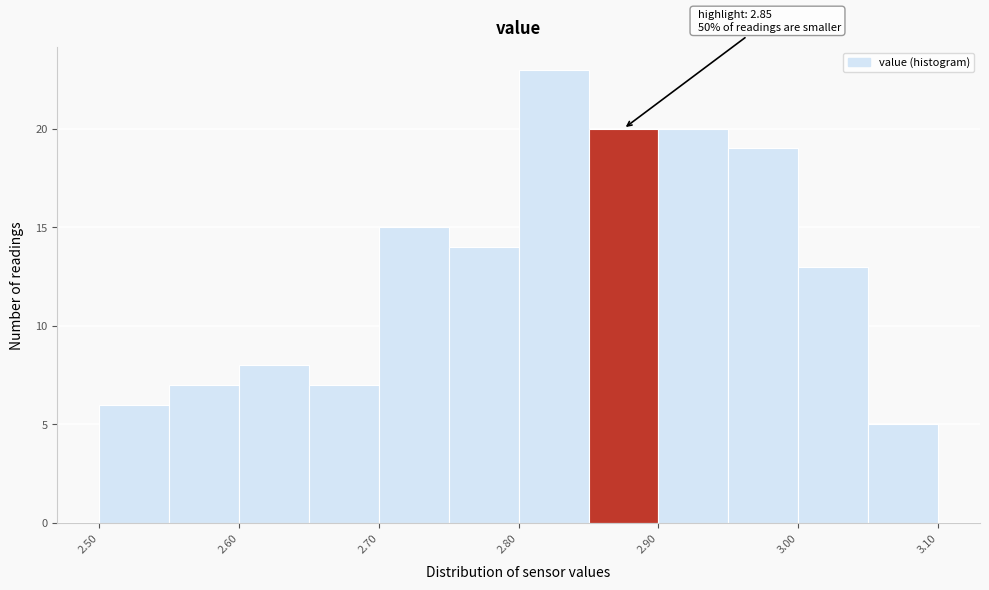

Which range on the x-axis has the tallest bar?

2.80 to 2.85